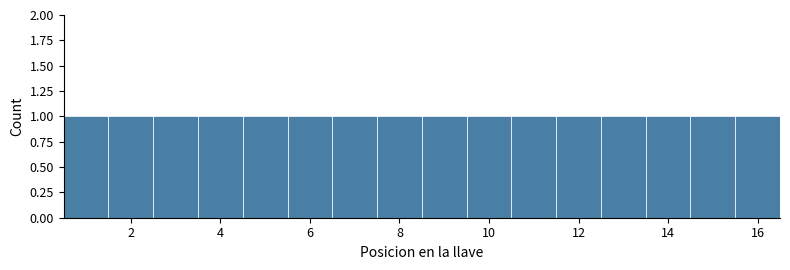

What is the height of the bar covering 0.5 to 1.5 on the x-axis? Neither the bar edges nor the heights are printed on the chart, so give them approximately, as read against the axes.

1